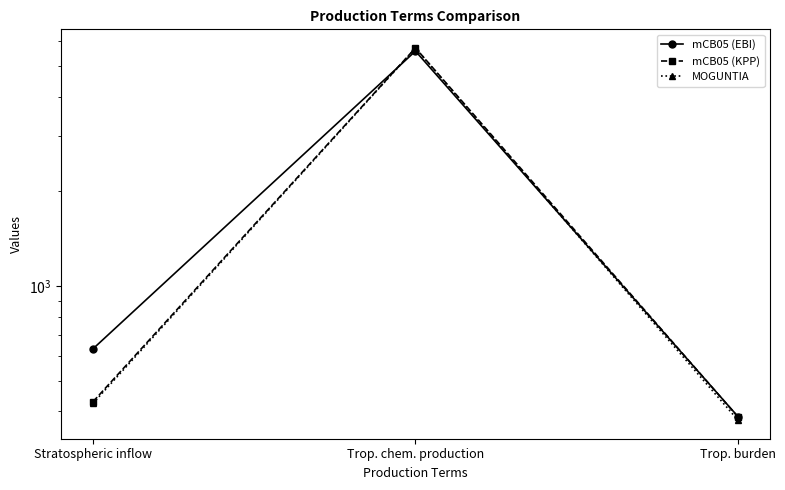

At which category does the chart reach its minimum across all series?

Trop. burden